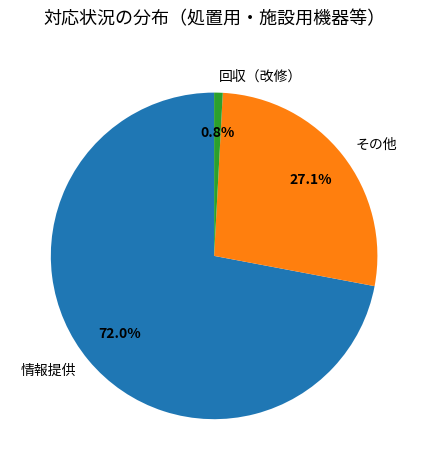

Which slice is the smallest?

回収（改修）